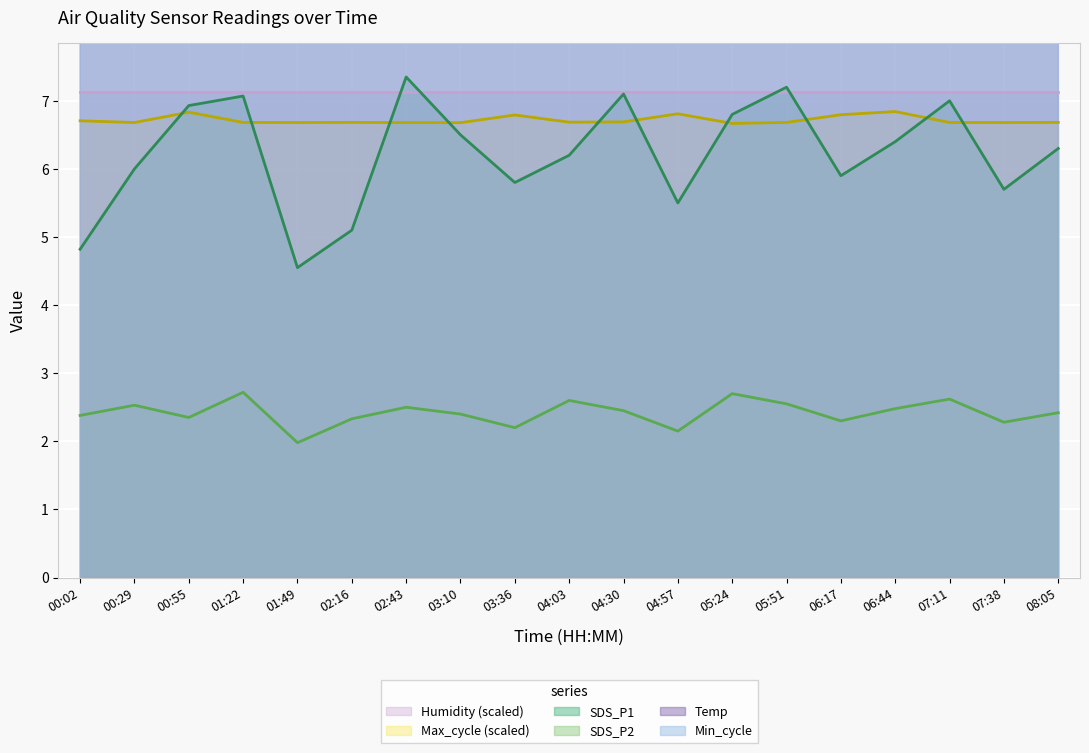

List the labels in order of SDS_P1 value, smallest first.

01:49, 00:02, 02:16, 04:57, 07:38, 03:36, 06:17, 00:29, 04:03, 08:05, 06:44, 03:10, 05:24, 00:55, 07:11, 01:22, 04:30, 05:51, 02:43